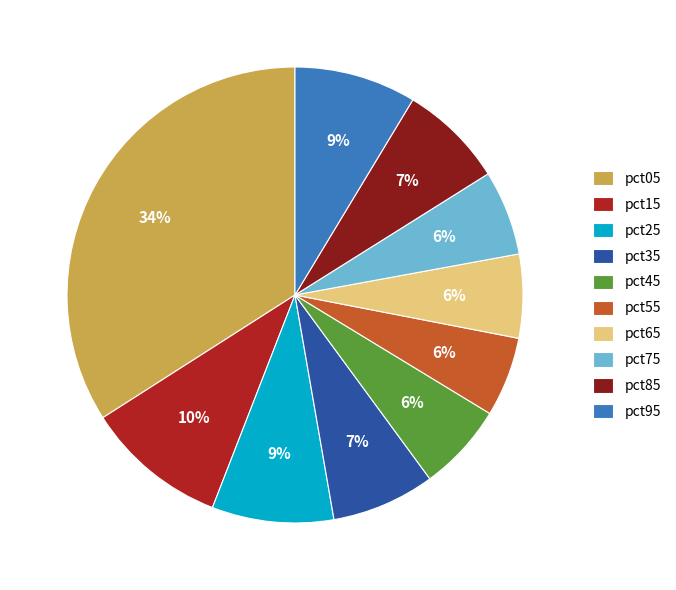

How many segments does this pie chart have?

10